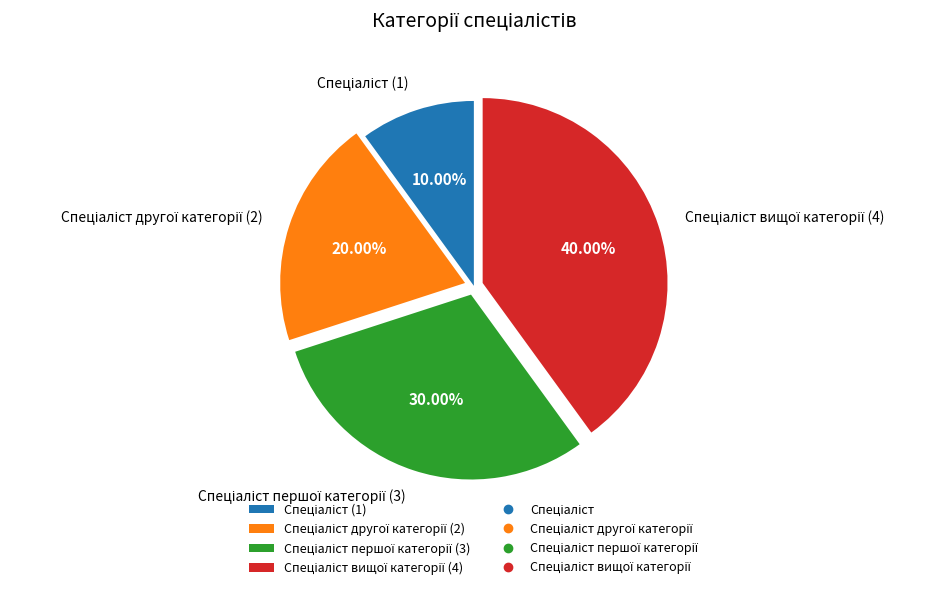

Does any single category account for the majority?

No